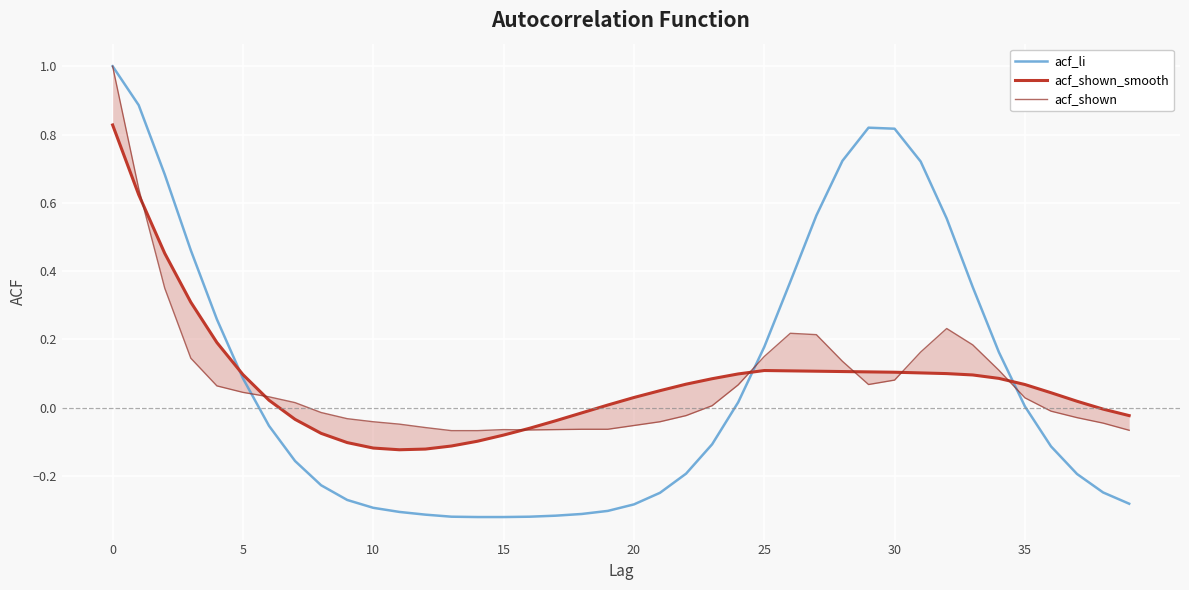

What is the spread (max minus min) of values at 8?

0.2